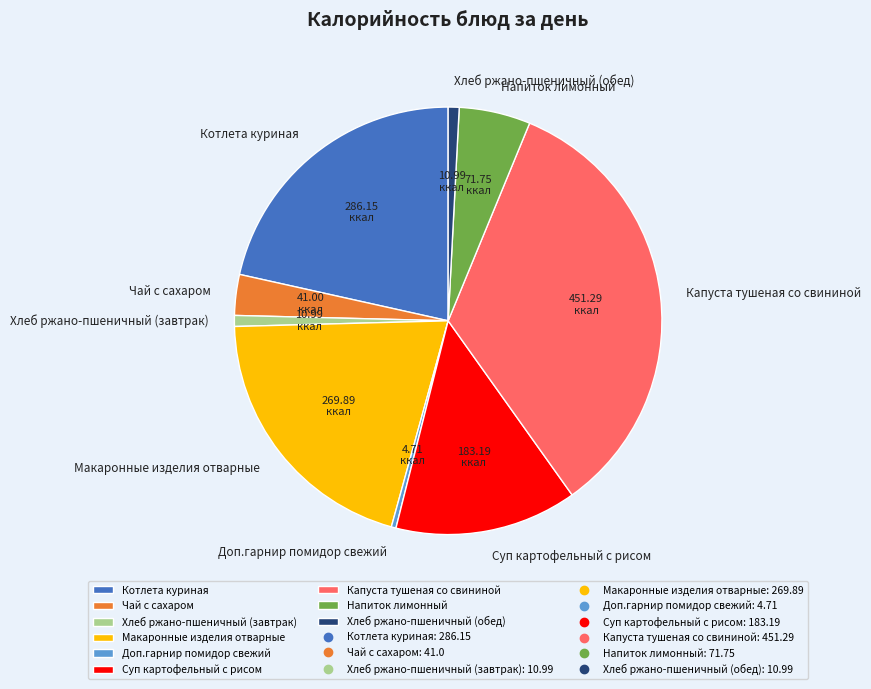

Combined, do Котлета куриная and Хлеб ржано-пшеничный (завтрак) account for over 50%?

No